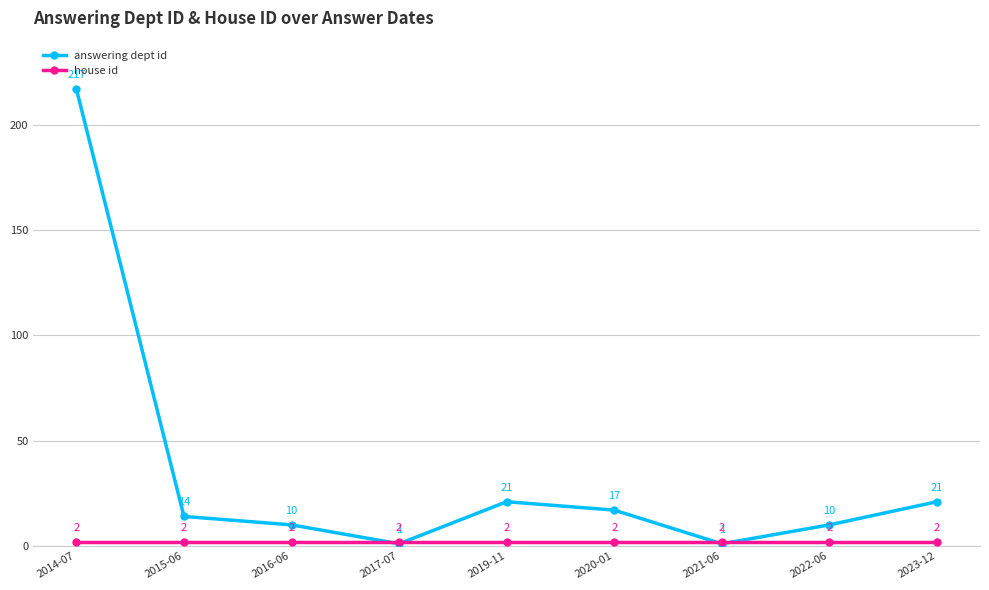

Count the number of categories in the chart.

9